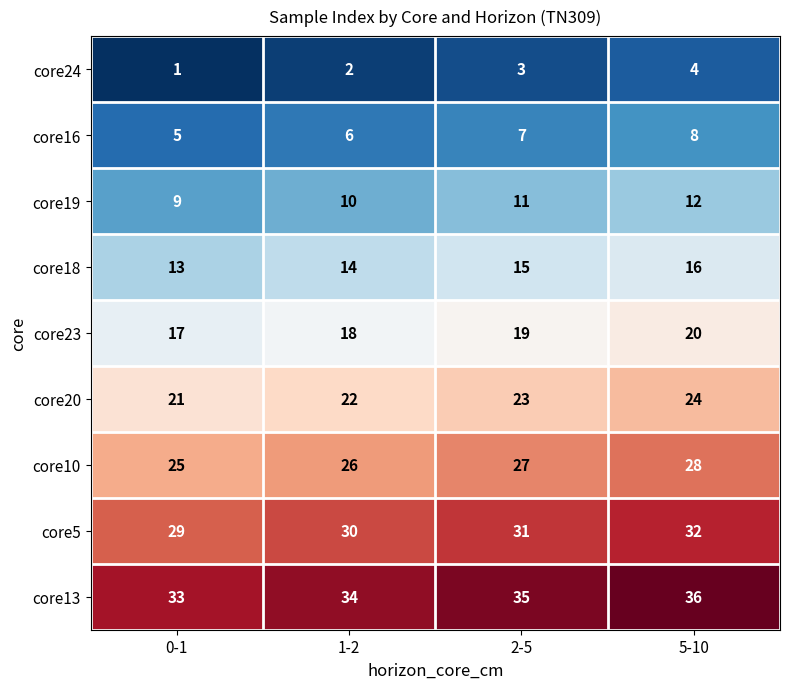

Which series has the largest total across all categories?

core13